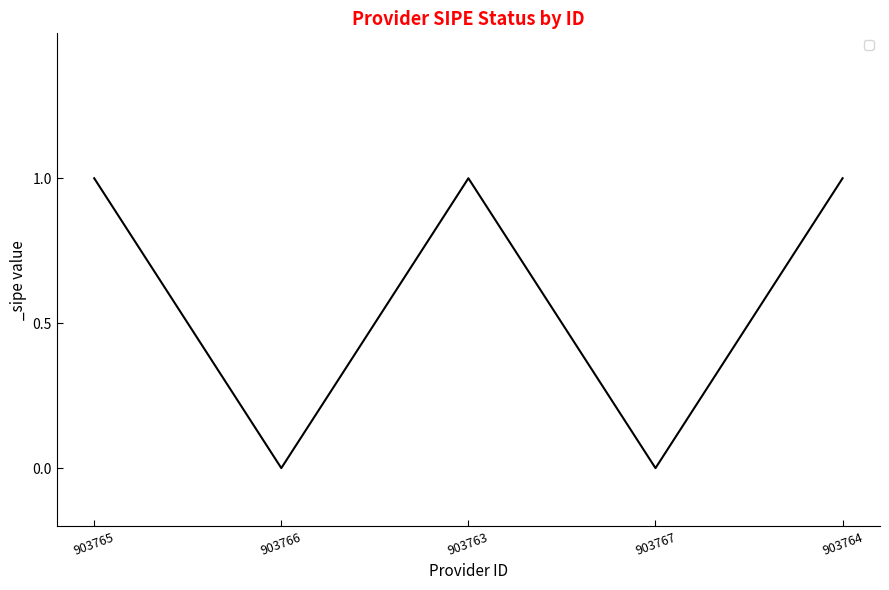

Count the number of data series in this chart.

1